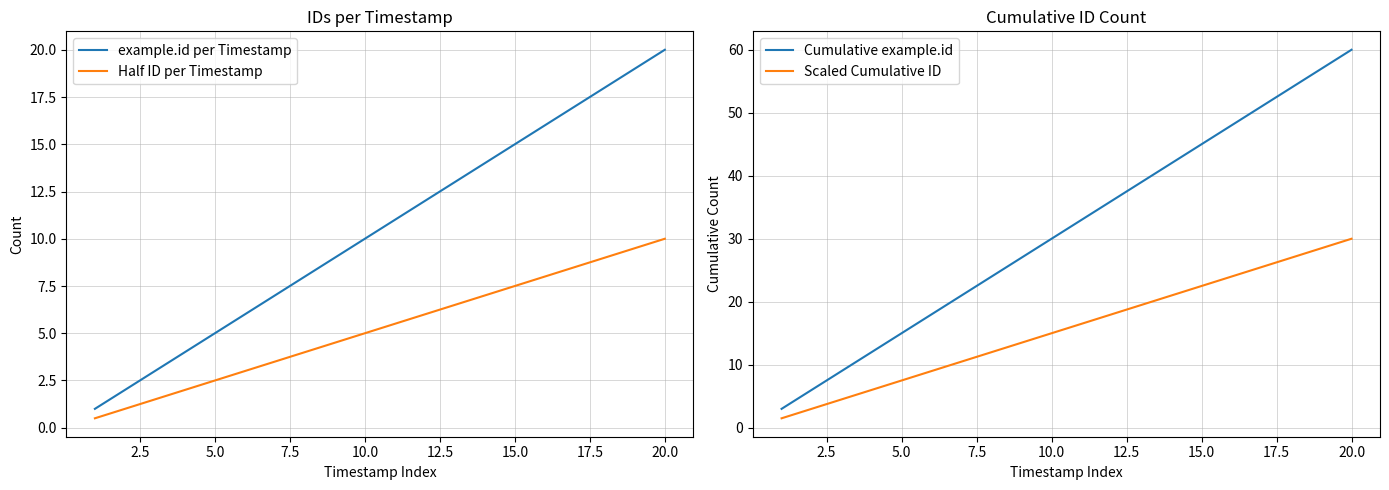

At which label does Scaled Cumulative ID reach its peak?

20.0